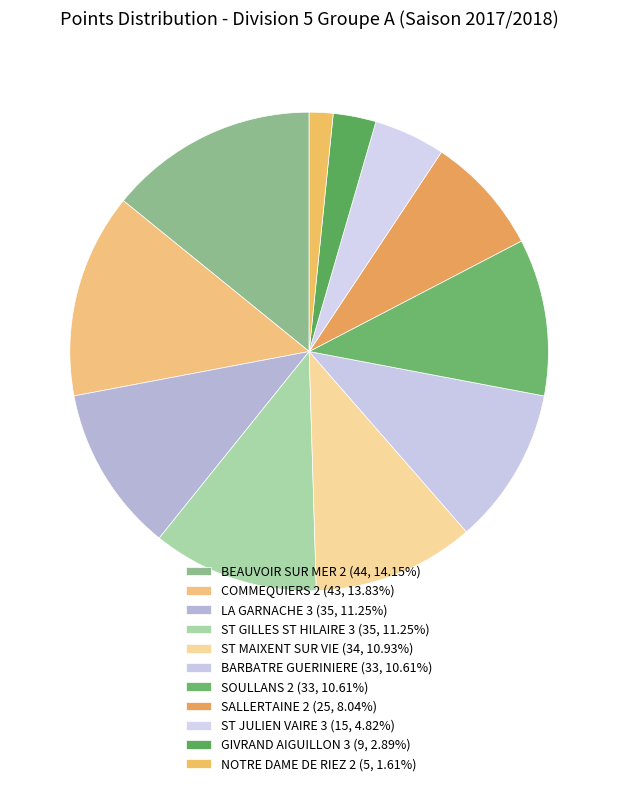

What percentage is the GIVRAND AIGUILLON 3 slice, to the nearest percent?

3%